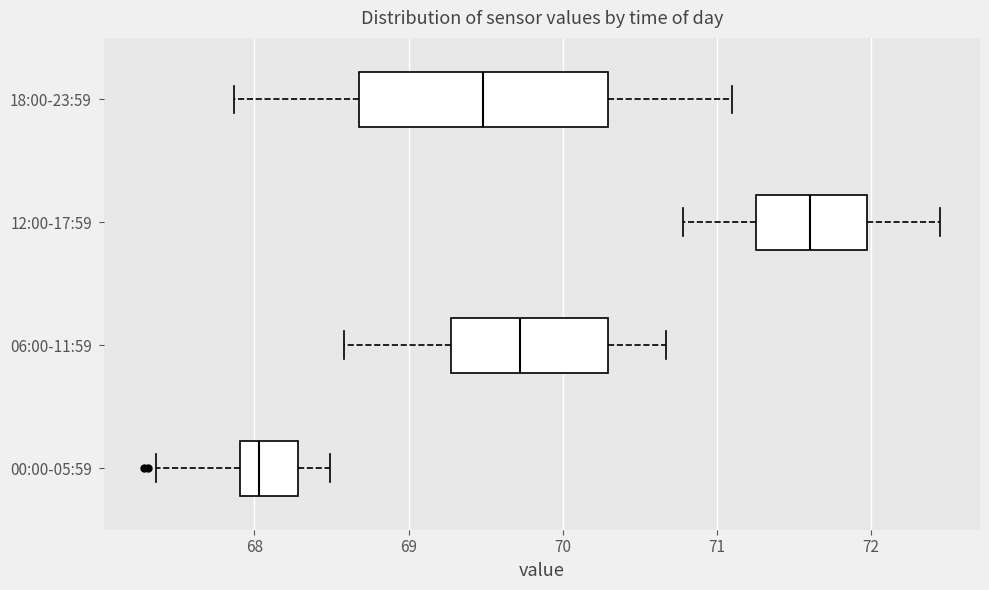

Reading bottom to top, read every box against the x-axis: the position of its median line, the range the box covers, and the ends of its whiskers. The values are not printed on the chart, so give them approximately, as read against the axis.

00:00-05:59: median 68.0, box 67.9 to 68.3, whiskers 67.4 to 68.5
06:00-11:59: median 69.7, box 69.3 to 70.3, whiskers 68.6 to 70.7
12:00-17:59: median 71.6, box 71.3 to 72.0, whiskers 70.8 to 72.5
18:00-23:59: median 69.5, box 68.7 to 70.3, whiskers 67.9 to 71.1